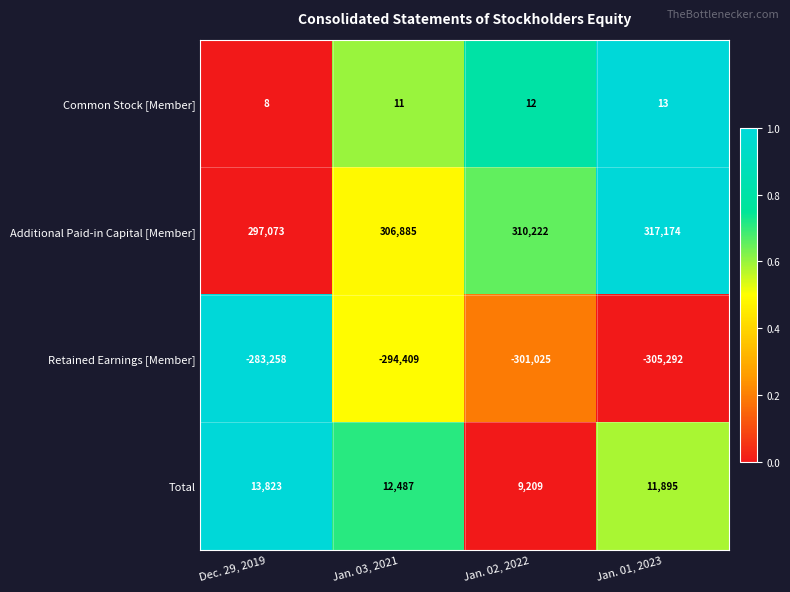

At which label does Retained Earnings [Member] first exceed -294409?

Dec. 29, 2019